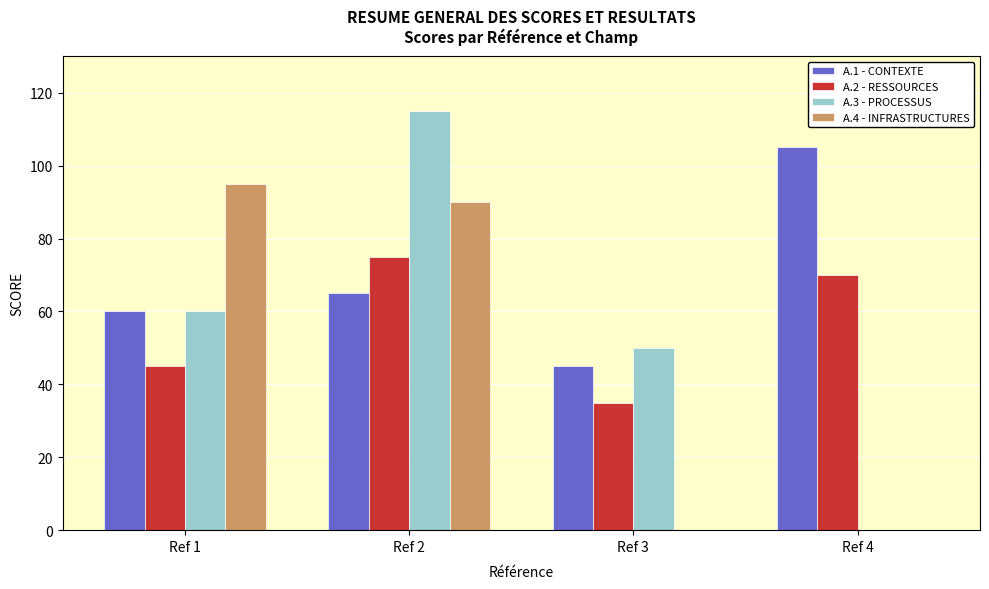

Which category has the highest value in the A.3 - PROCESSUS series?

Ref 2